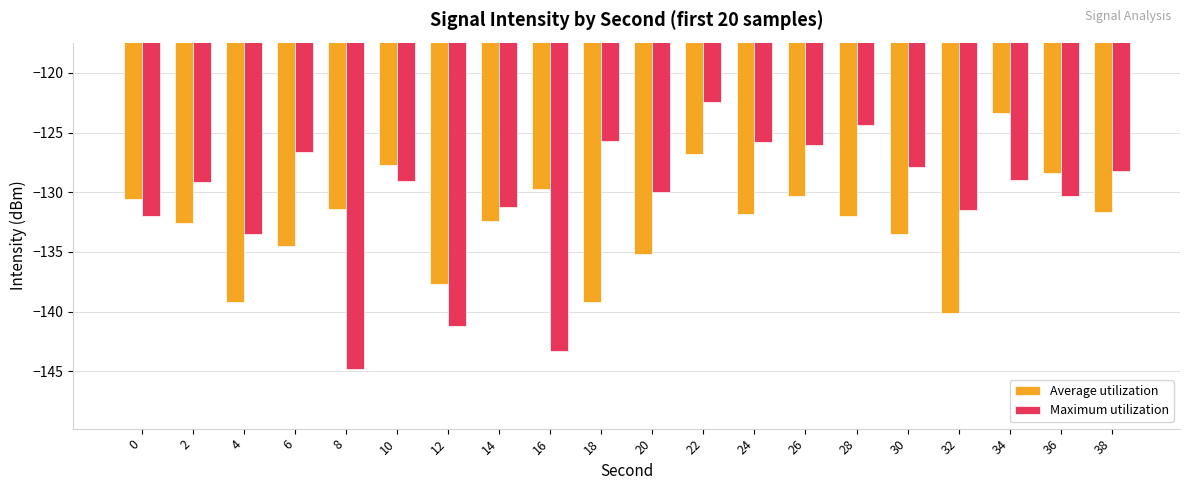

What is the minimum value for Maximum utilization?

-144.8